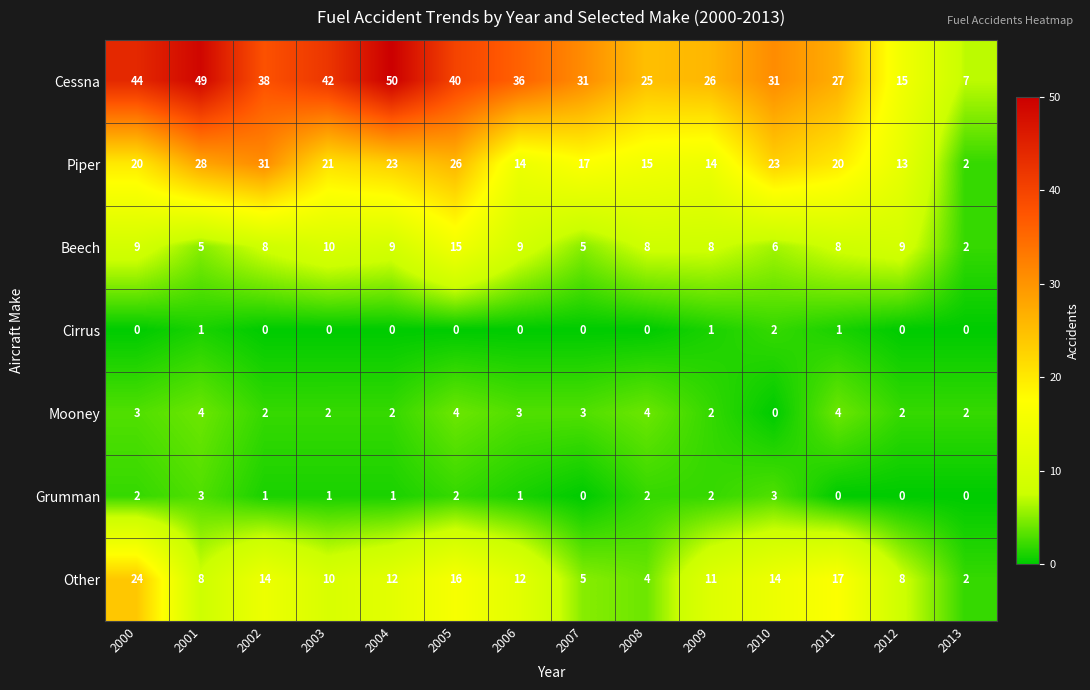

At which label does Beech reach its minimum?

2013